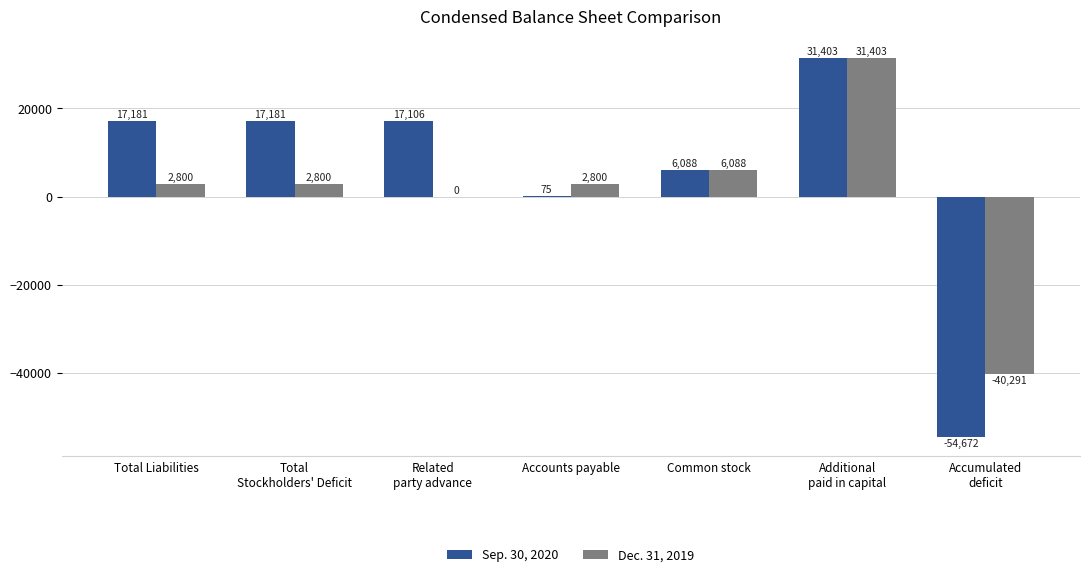

Which label corresponds to the largest value in the chart?

Additional
paid in capital